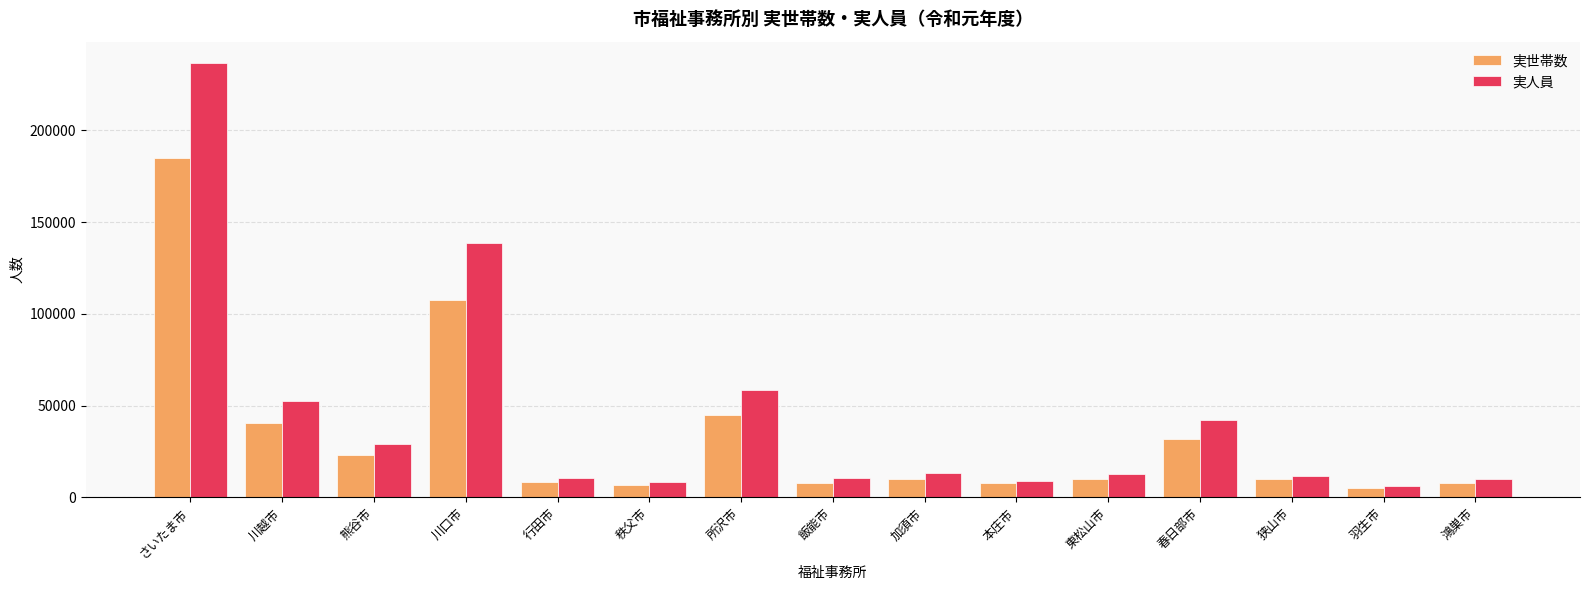

Which category has the highest value in the 実世帯数 series?

さいたま市